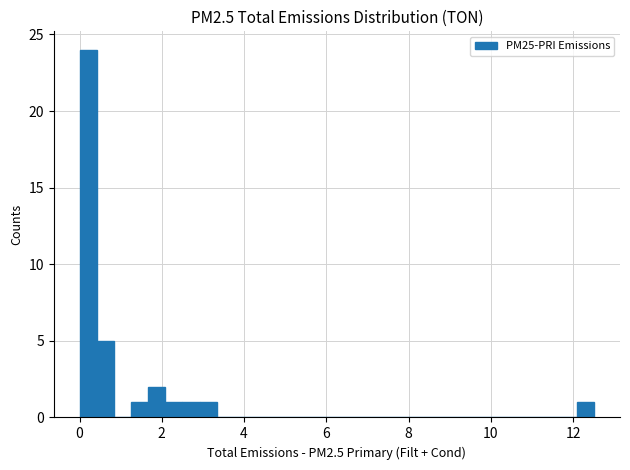

Read against the x-axis, roughly where is the centre of the tallest bar?

0.2